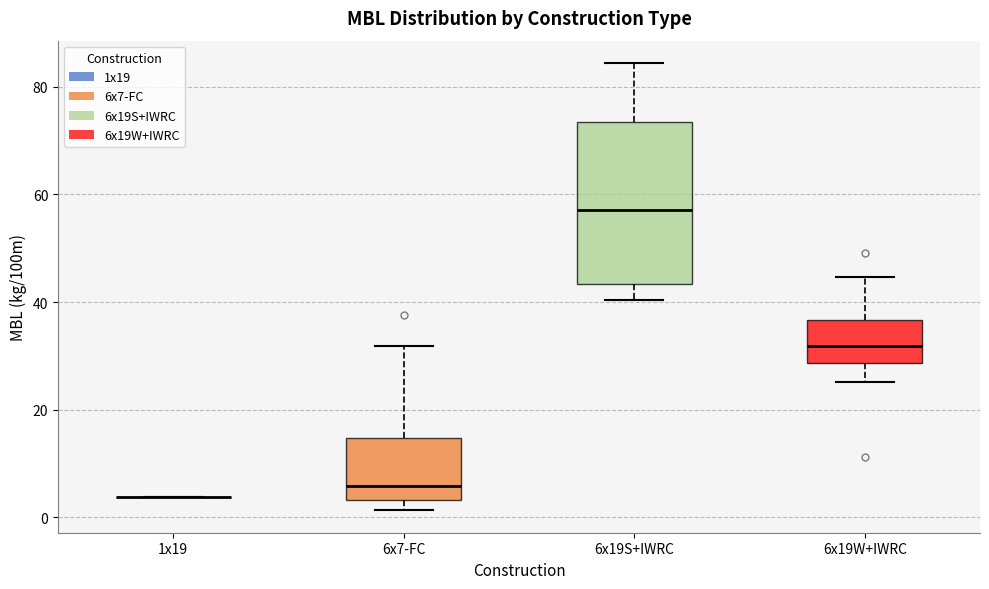

Reading left to right, transcribe this box plot: for each box, give where its median line is, the range the box spans, and where its two whiskers end, as read against the y-axis. The values are not printed on the chart, so give them approximately, as read against the axis.

1x19: box collapsed to a line at 4, whiskers 4 to 4
6x7-FC: median 6, box 4 to 14, whiskers 2 to 32
6x19S+IWRC: median 58, box 44 to 74, whiskers 40 to 84
6x19W+IWRC: median 32, box 28 to 36, whiskers 26 to 44